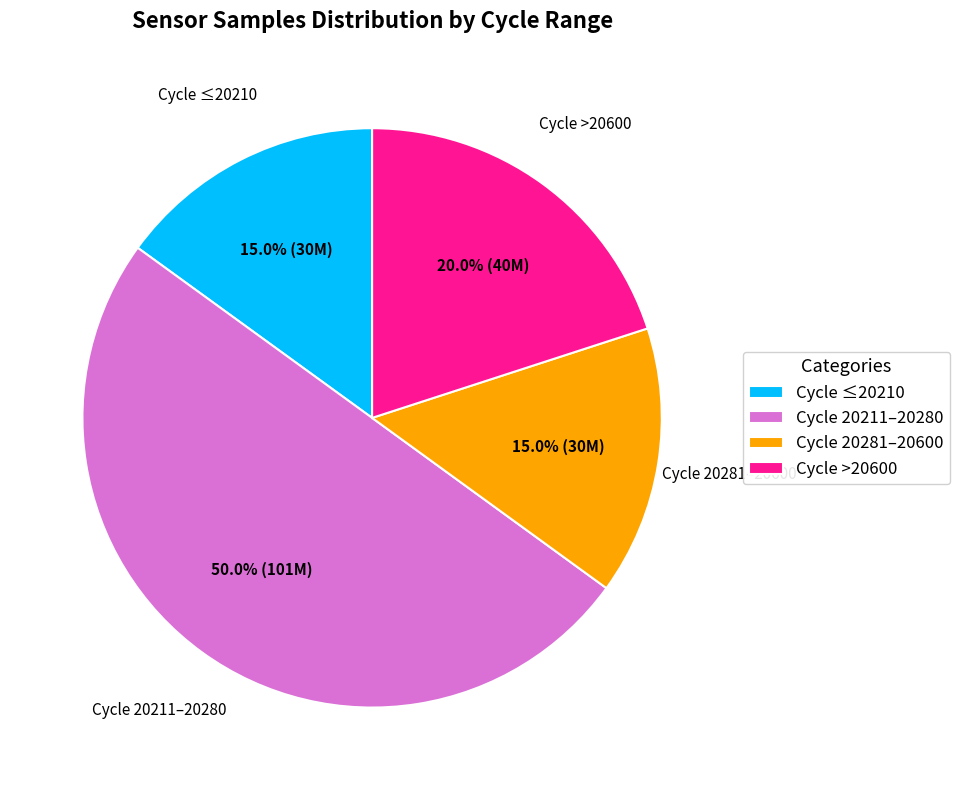

Approximately how many times larger is the value at Cycle 20281–20600 compared to Cycle 20211–20280?

0.3